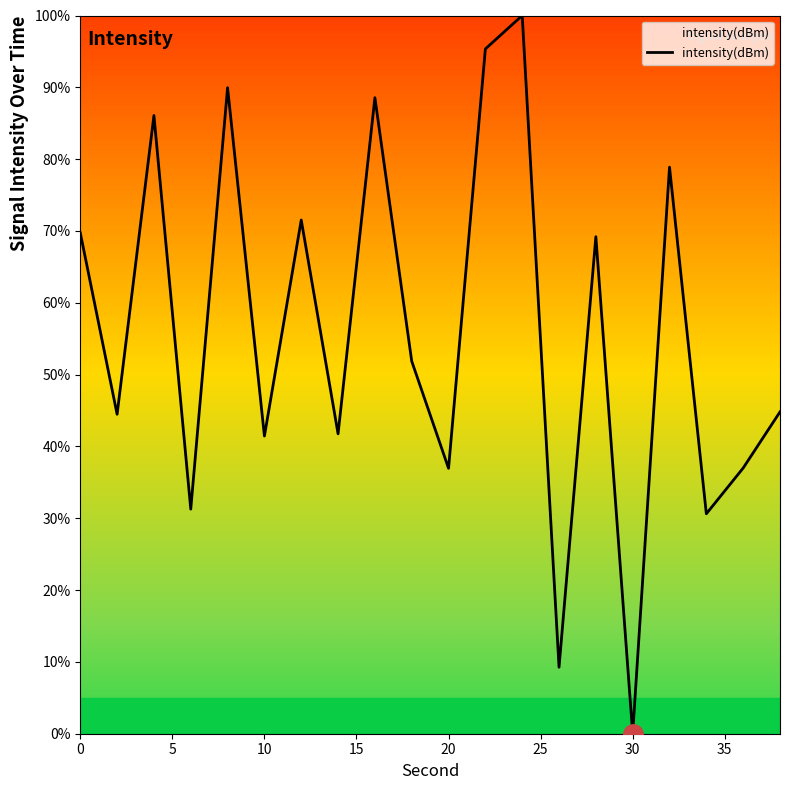

What is the greatest value displayed?

100.0